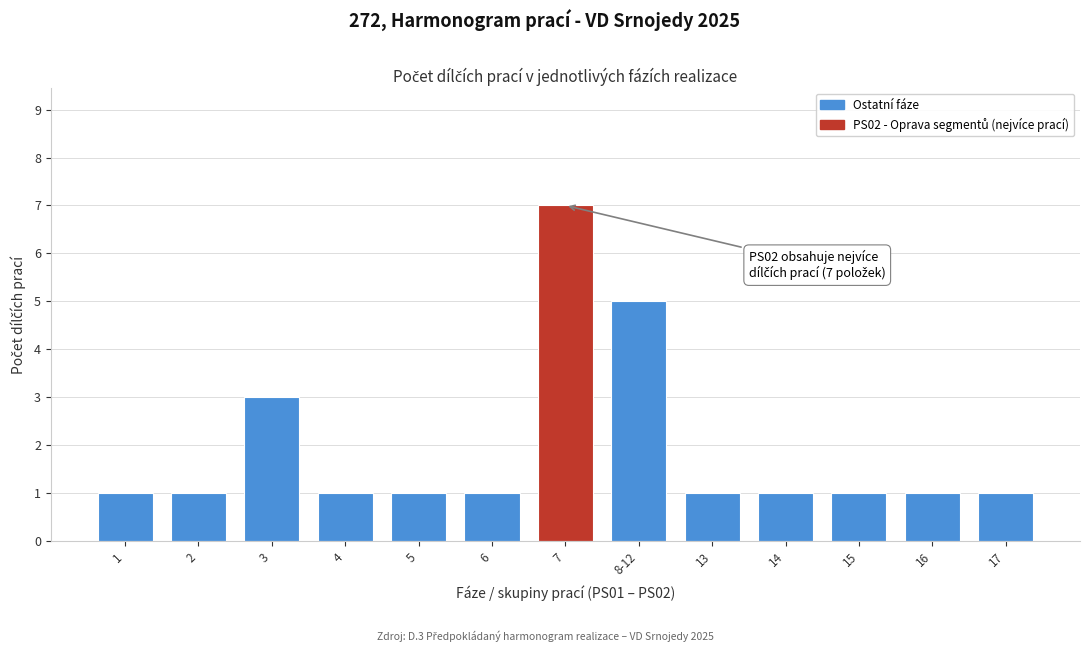

Reading left to right, extract all data points from this chart.

1=1	2=1	3=3	4=1	5=1	6=1	7=7	8-12=5	13=1	14=1	15=1	16=1	17=1